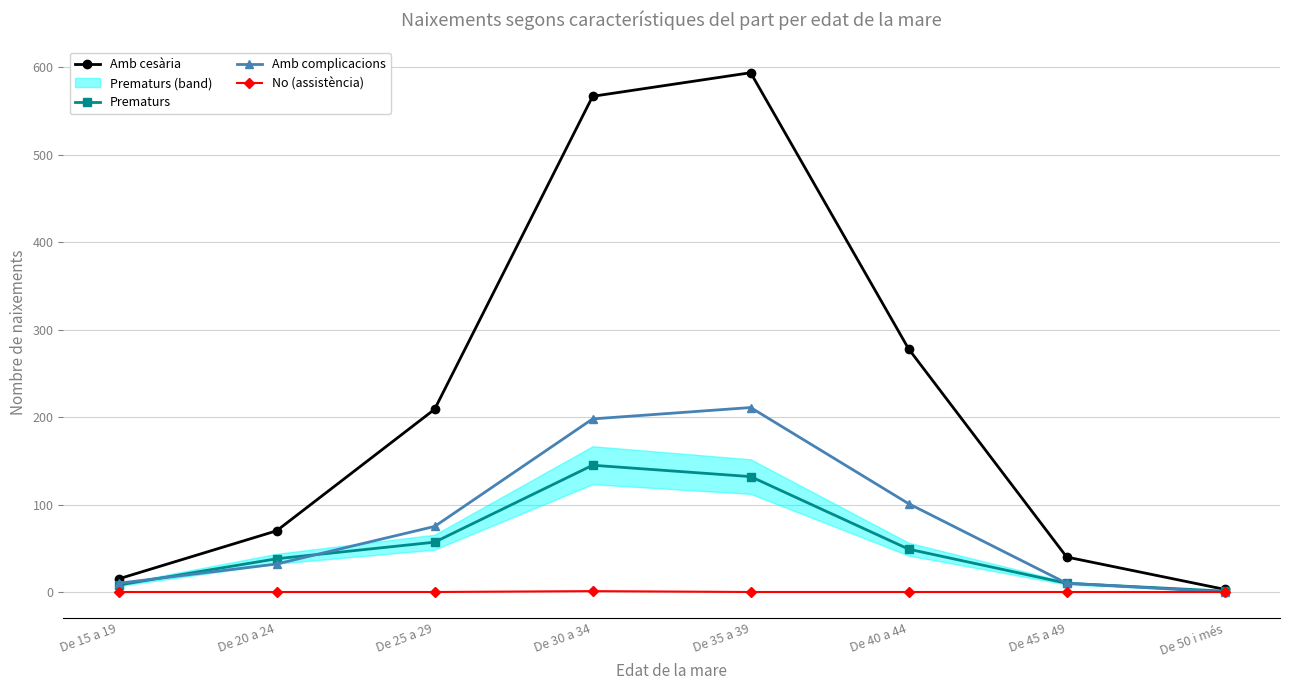

What is the average value of the Amb complicacions series?

80